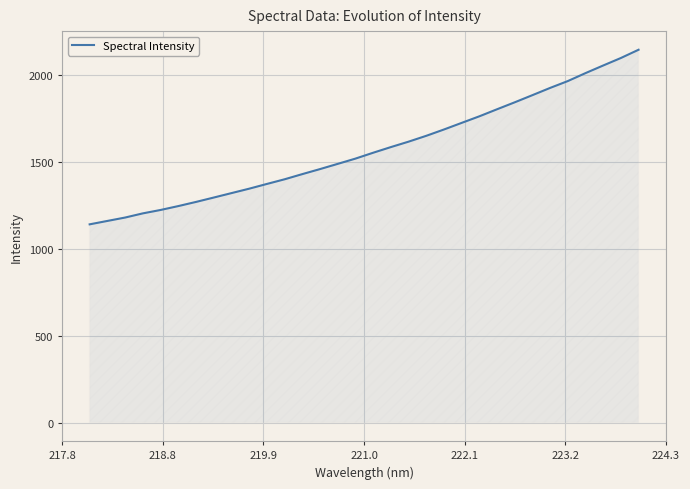

What is the difference between the maximum and minimum values?

1006.2